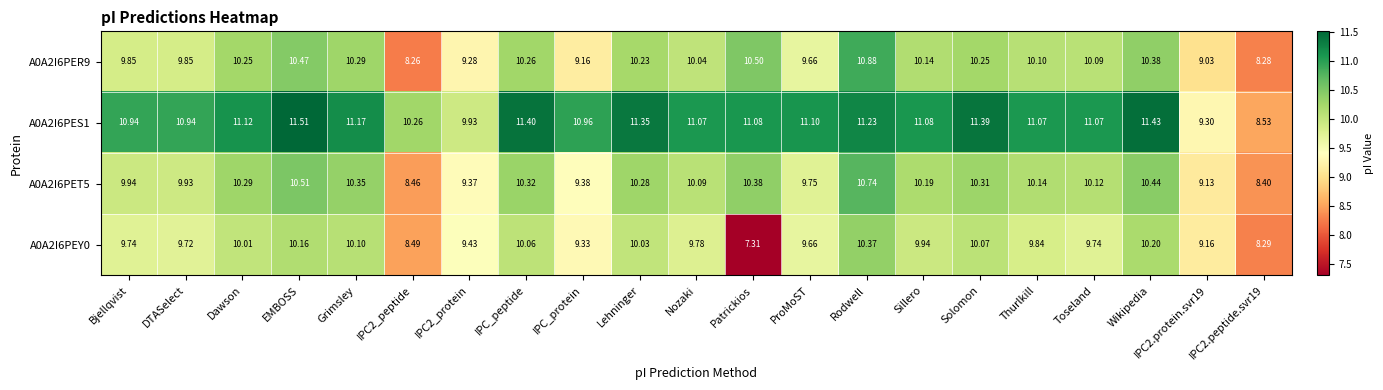

At which label does A0A2I6PEY0 reach its minimum?

Patrickios